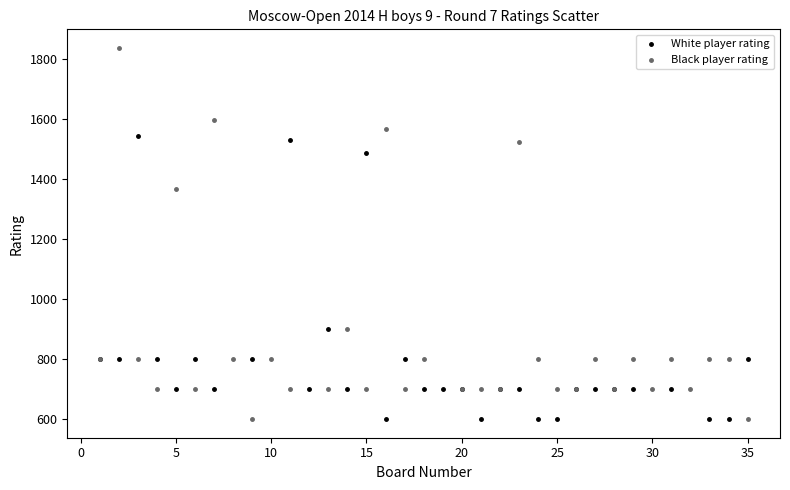

Which series has the largest Y range (max minus min)?

Black player rating